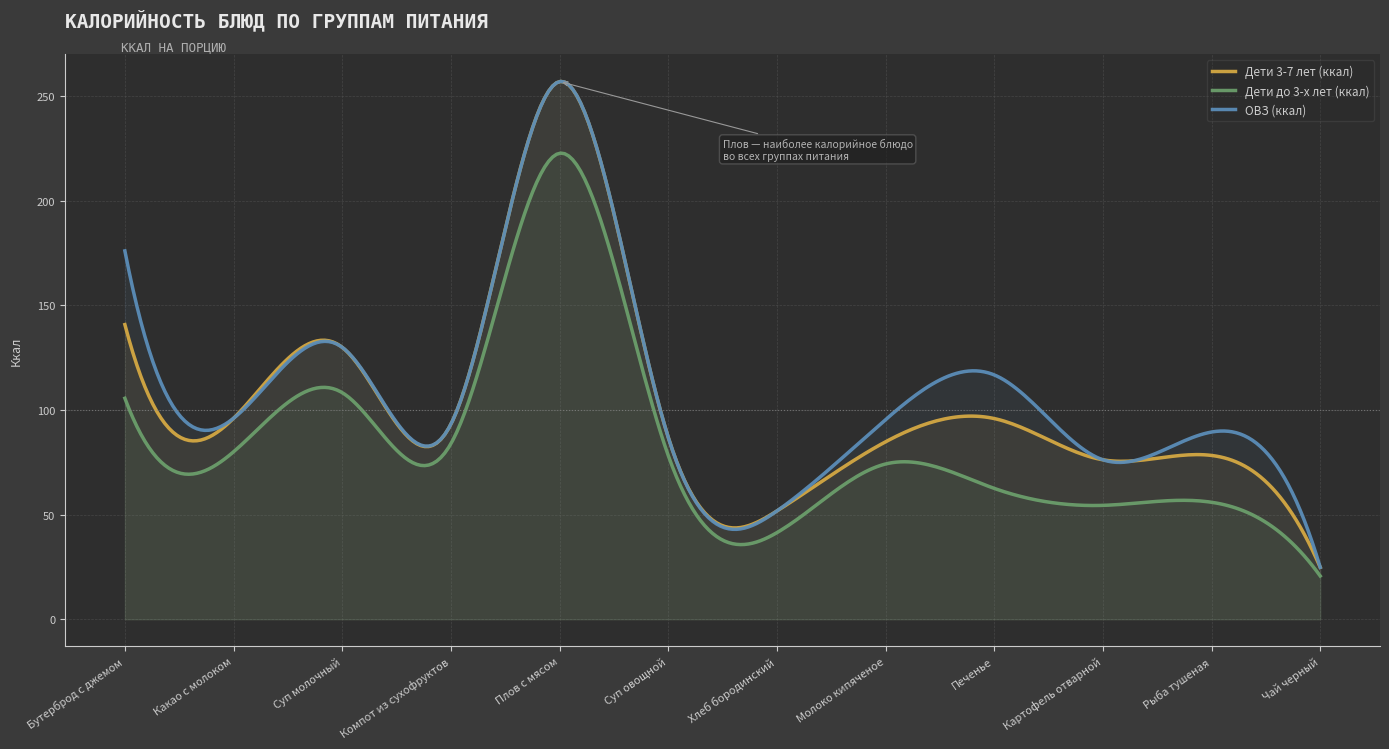

How many data points in ОВЗ (ккал) are less than 95?

6